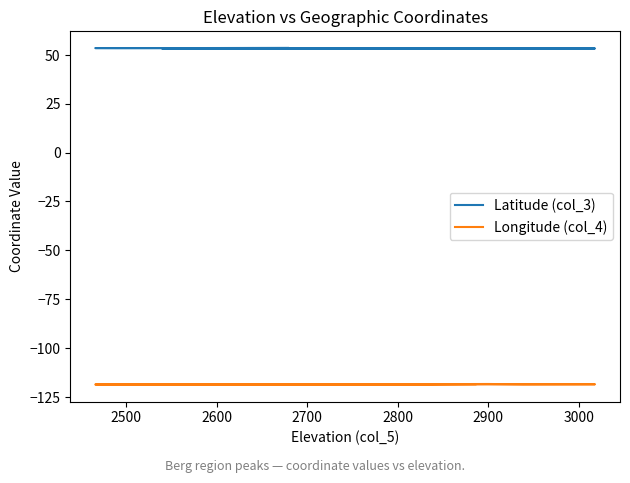

True or false: Latitude (col_3) and Longitude (col_4) intersect in this chart.

False